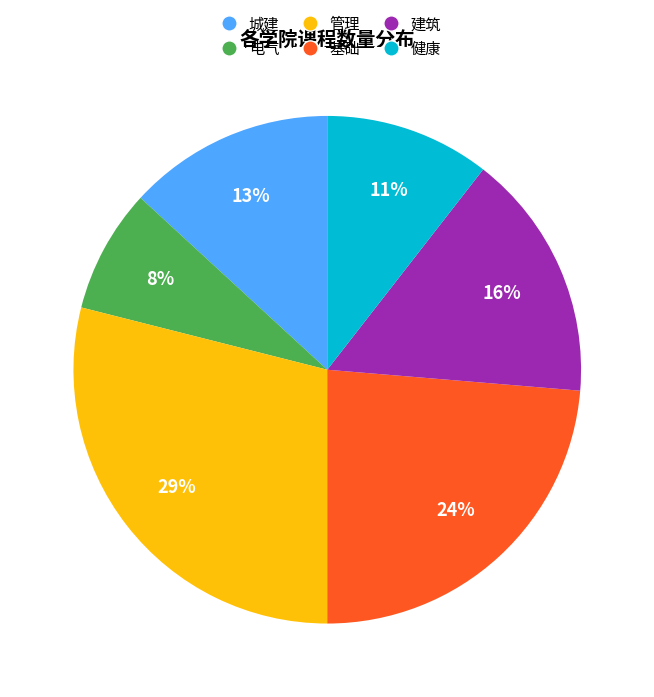

What percentage is the 健康 slice, to the nearest percent?

11%